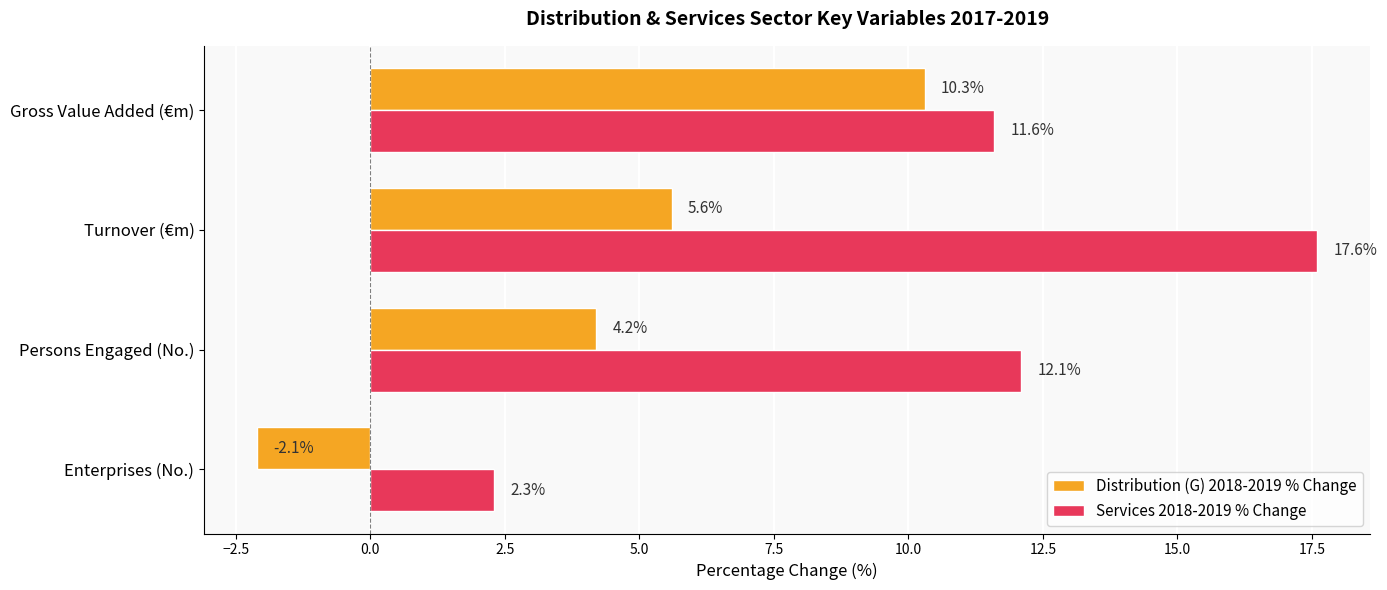

At Enterprises (No.), list the series in order from largest to smallest.

Services 2018-2019 % Change, Distribution (G) 2018-2019 % Change